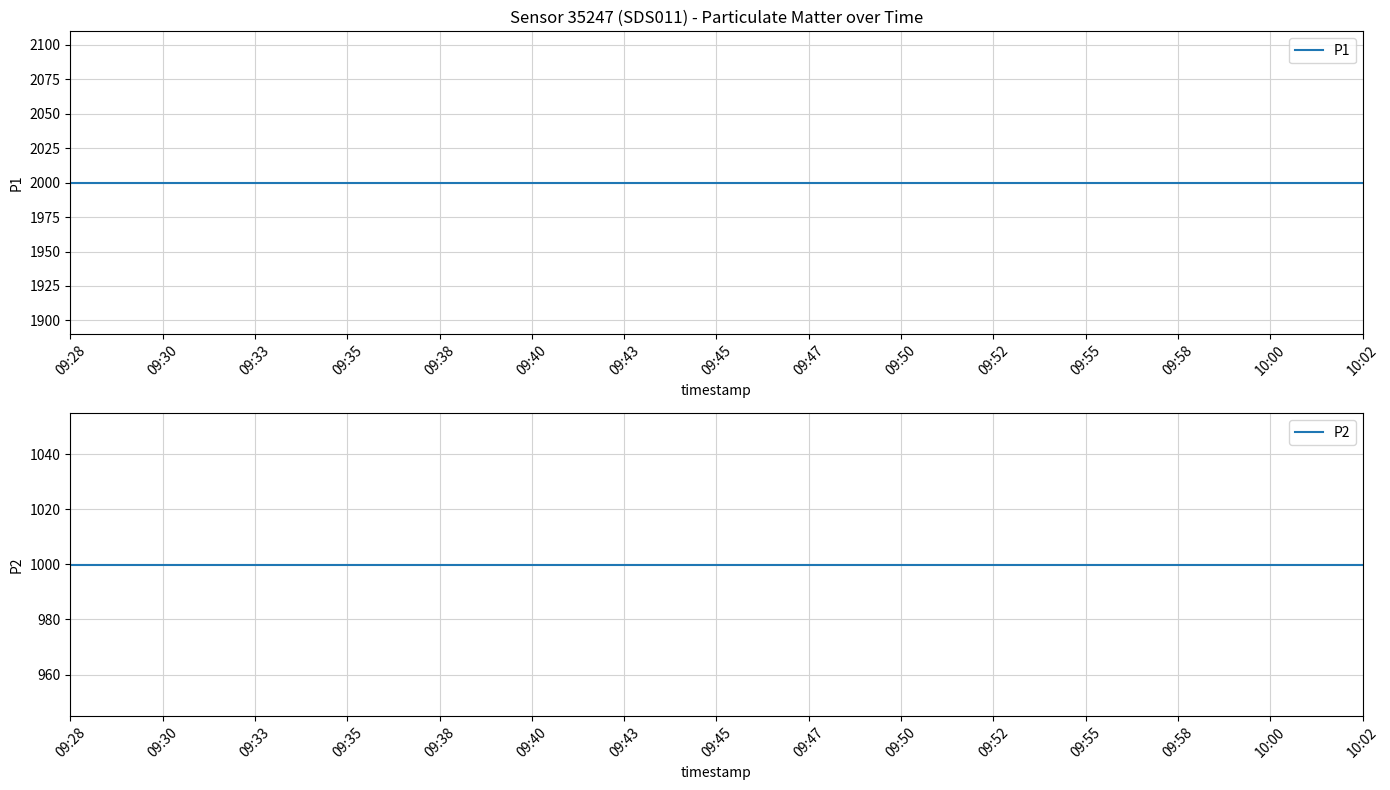

Which category has the lowest value across all series?

09:28